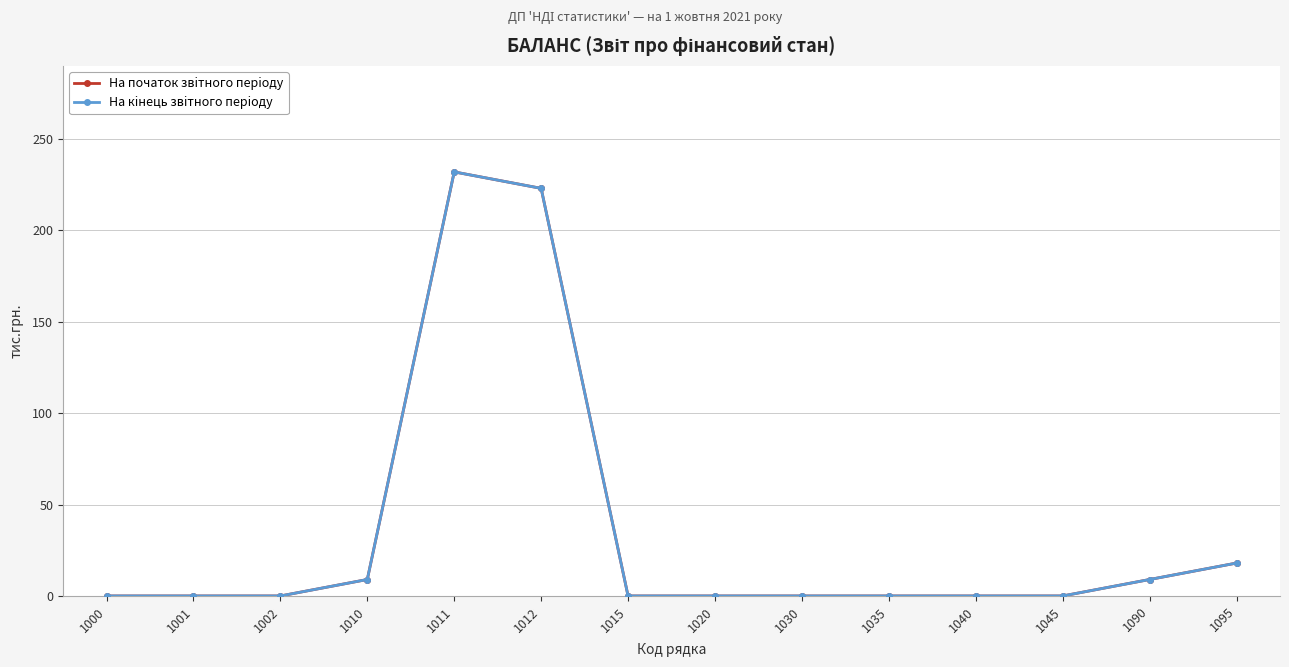

Which series has the largest total across all categories?

На початок звiтного перiоду